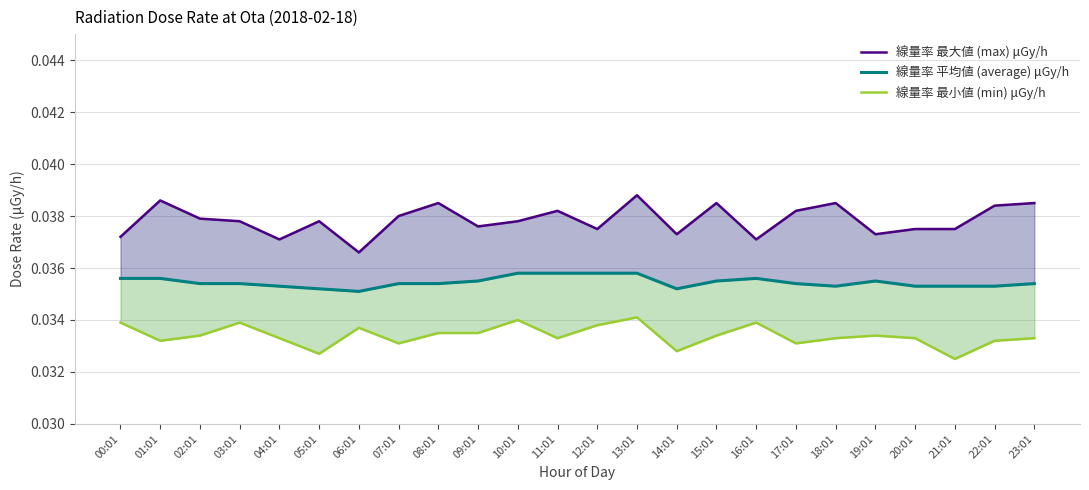

Reading left to right, list all the values displayed in this chart.

線量率 最大値 (max) μGy/h: 00:01=0.0	01:01=0.0	02:01=0.0	03:01=0.0	04:01=0.0	05:01=0.0	06:01=0.0	07:01=0.0	08:01=0.0	09:01=0.0	10:01=0.0	11:01=0.0	12:01=0.0	13:01=0.0	14:01=0.0	15:01=0.0	16:01=0.0	17:01=0.0	18:01=0.0	19:01=0.0	20:01=0.0	21:01=0.0	22:01=0.0	23:01=0.0
線量率 平均値 (average) μGy/h: 00:01=0.0	01:01=0.0	02:01=0.0	03:01=0.0	04:01=0.0	05:01=0.0	06:01=0.0	07:01=0.0	08:01=0.0	09:01=0.0	10:01=0.0	11:01=0.0	12:01=0.0	13:01=0.0	14:01=0.0	15:01=0.0	16:01=0.0	17:01=0.0	18:01=0.0	19:01=0.0	20:01=0.0	21:01=0.0	22:01=0.0	23:01=0.0
線量率 最小値 (min) μGy/h: 00:01=0.0	01:01=0.0	02:01=0.0	03:01=0.0	04:01=0.0	05:01=0.0	06:01=0.0	07:01=0.0	08:01=0.0	09:01=0.0	10:01=0.0	11:01=0.0	12:01=0.0	13:01=0.0	14:01=0.0	15:01=0.0	16:01=0.0	17:01=0.0	18:01=0.0	19:01=0.0	20:01=0.0	21:01=0.0	22:01=0.0	23:01=0.0